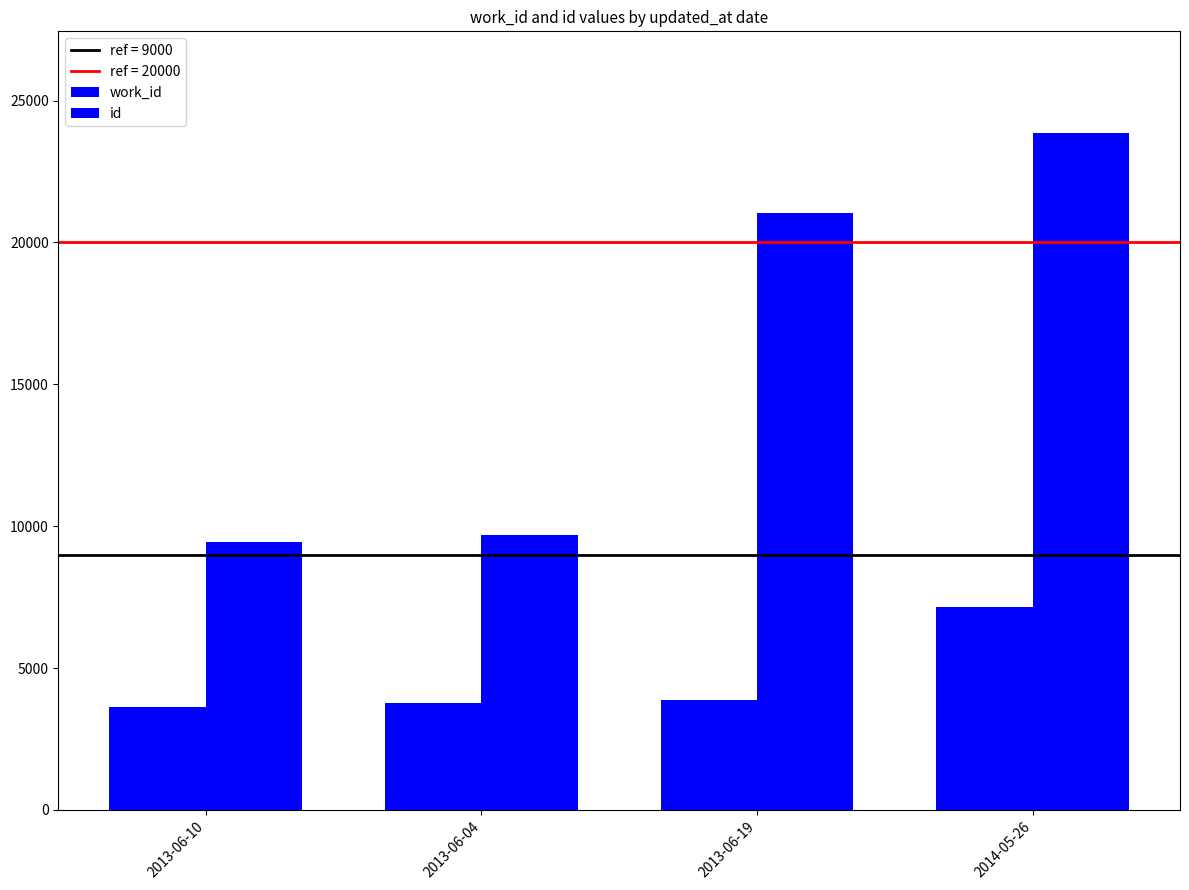

List the series in order of their overall mean, highest first.

id, work_id